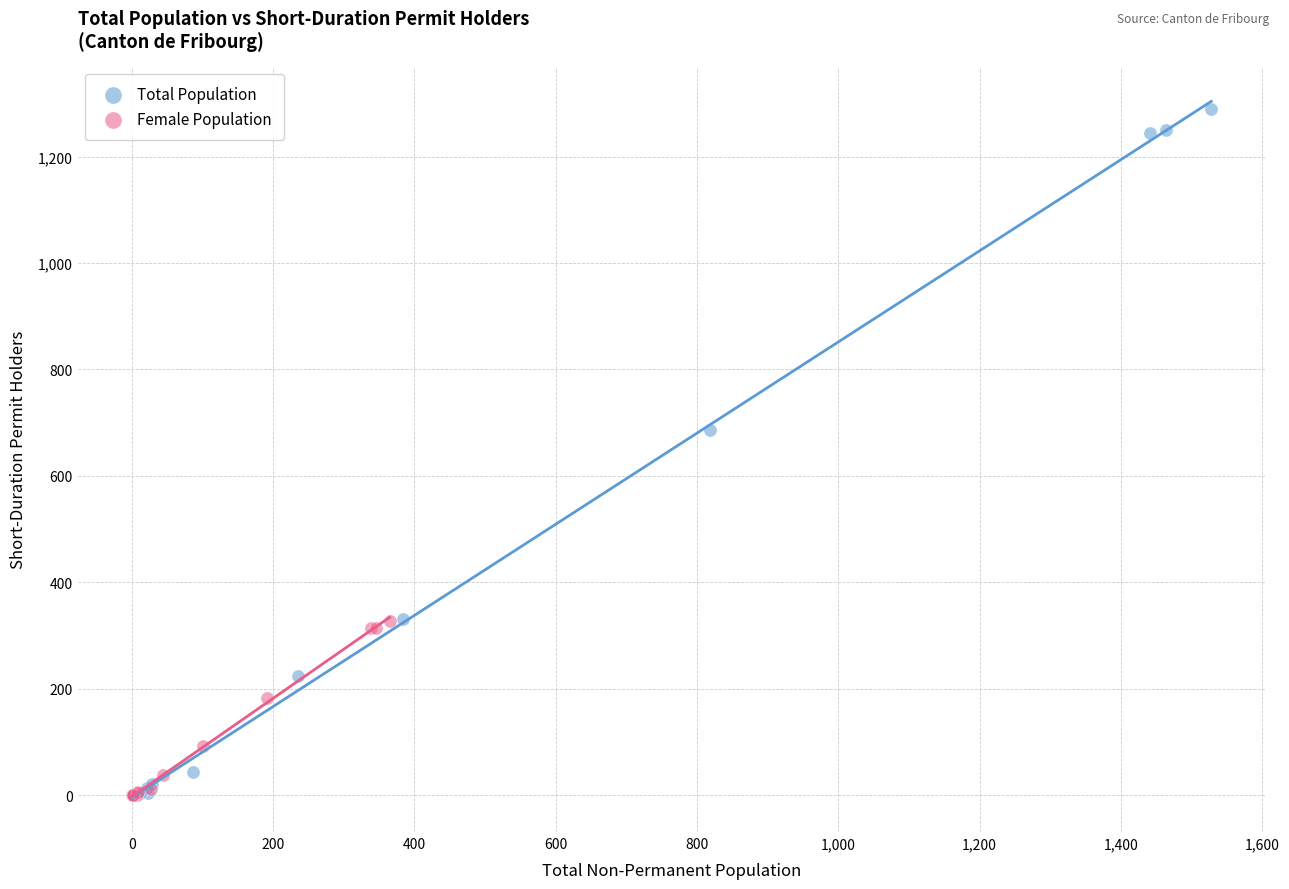

Which series has the widest spread of Y values?

Total Population